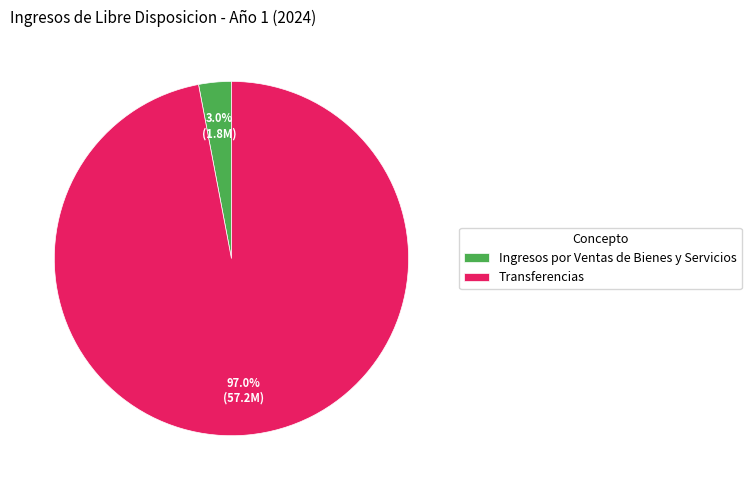

To the nearest percent, what is the difference between the Transferencias and Ingresos por Ventas de Bienes y Servicios slice percentages?

94%